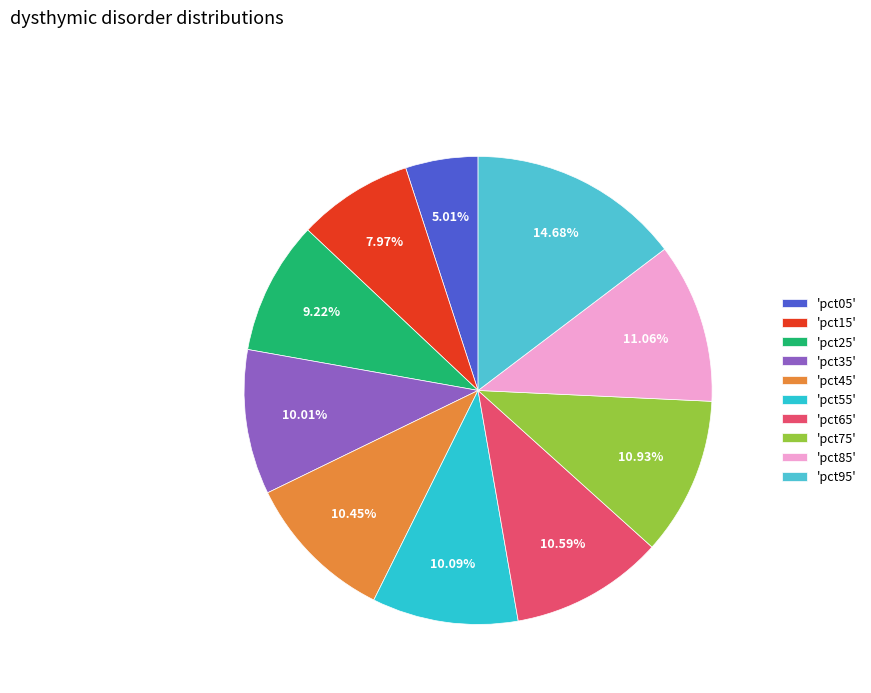

Does any single category account for the majority?

No